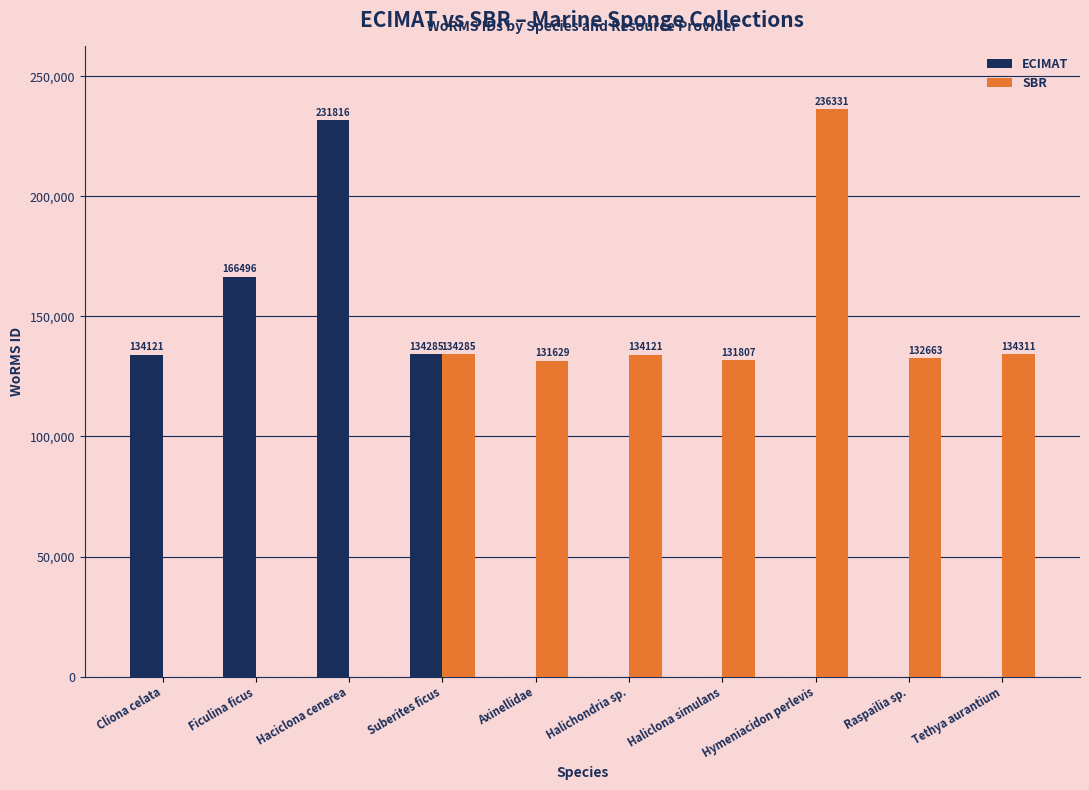

True or false: ECIMAT has a value of 134285 at Suberites ficus.

True